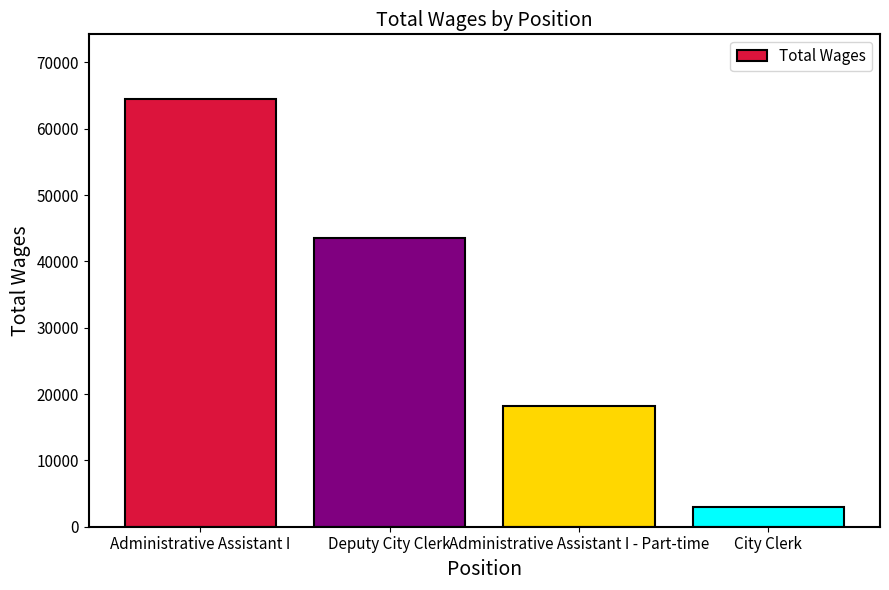

What is the difference between the maximum and minimum values?

61560